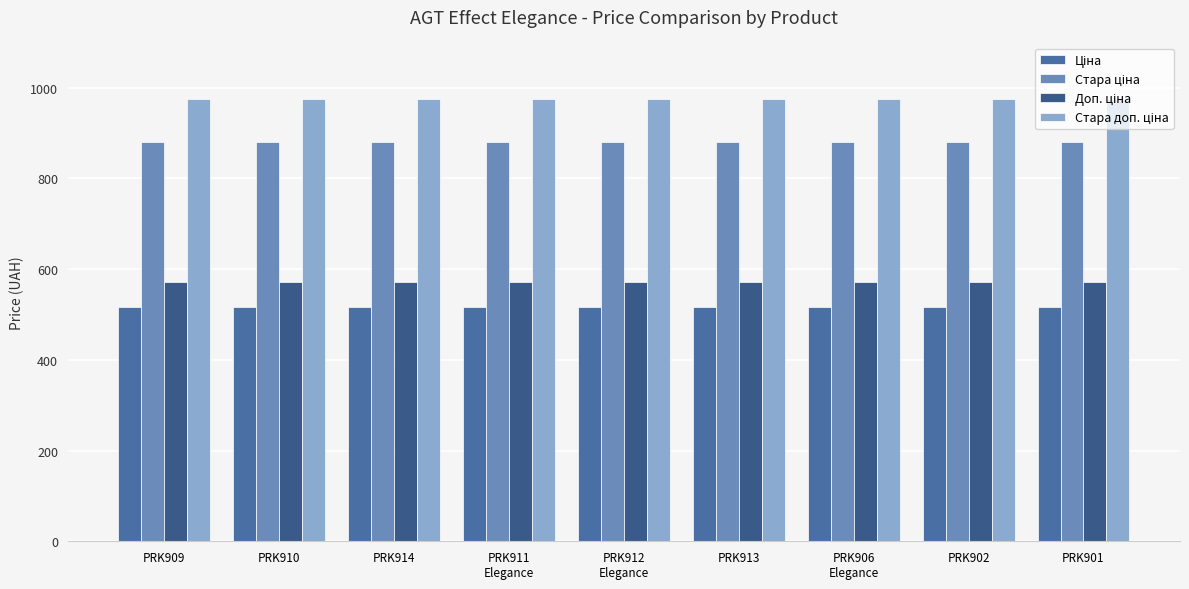

How many groups of bars are there?

9